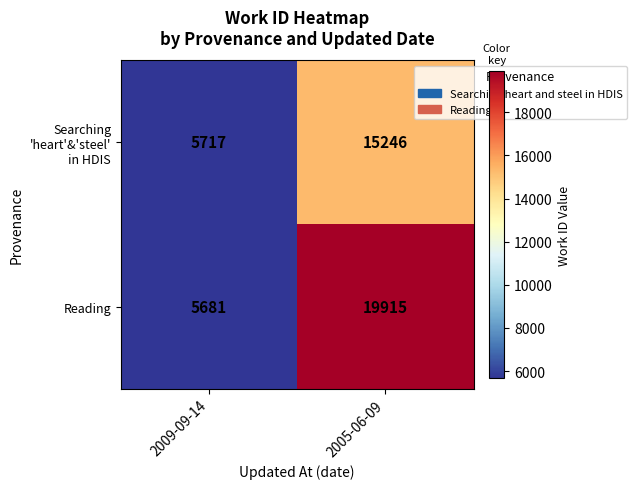

At how many categories does at least one series exceed 18937?

1